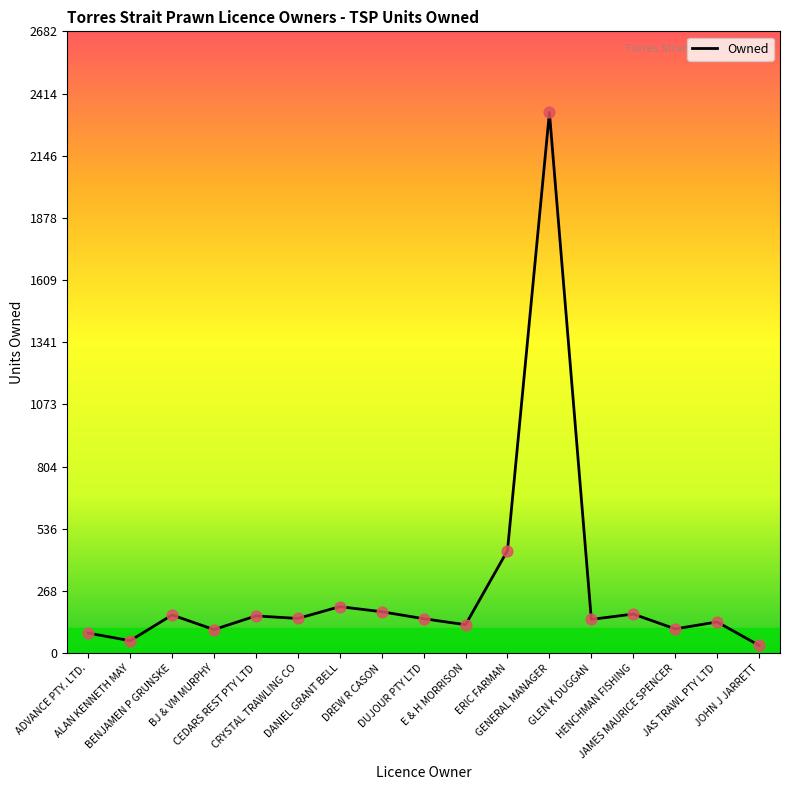

What is the change in value from BENJAMEN P GRUNSKE to DREW R CASON?

+14